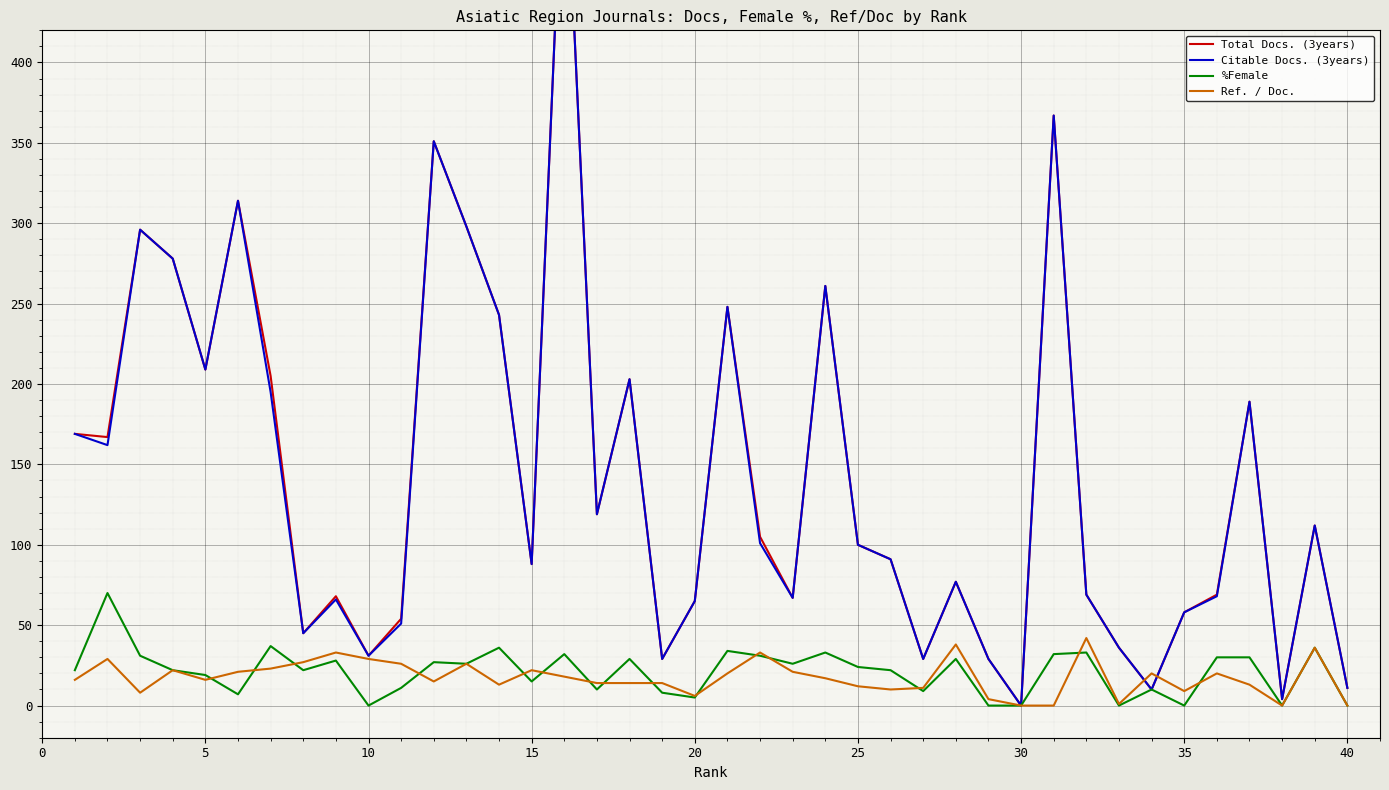

What are all the series names shown in the legend?

Total Docs. (3years), Citable Docs. (3years), %Female, Ref. / Doc.